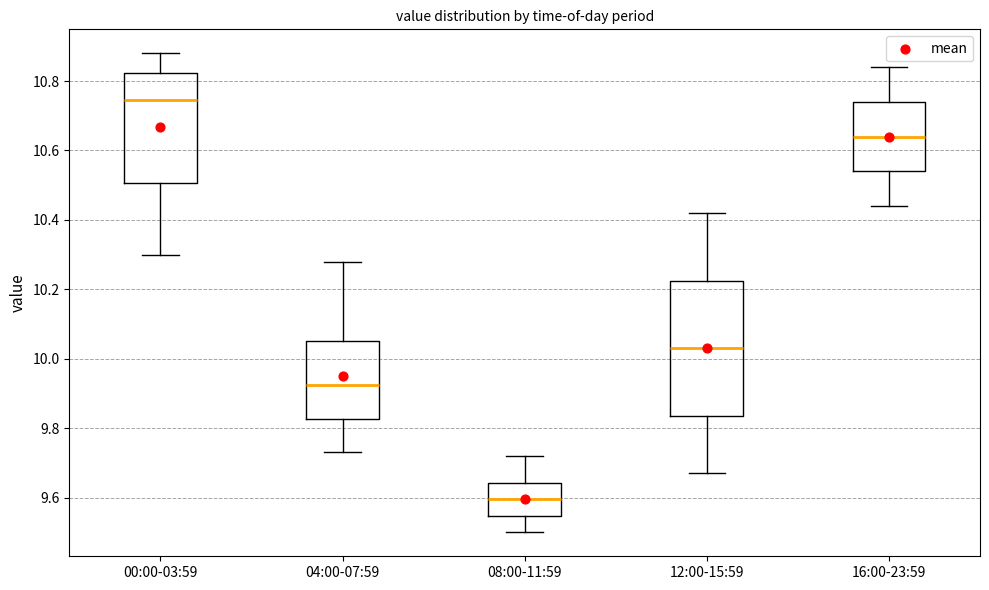

Comparing the boxes themselves (not the whiskers), which one is the tallest?

12:00-15:59